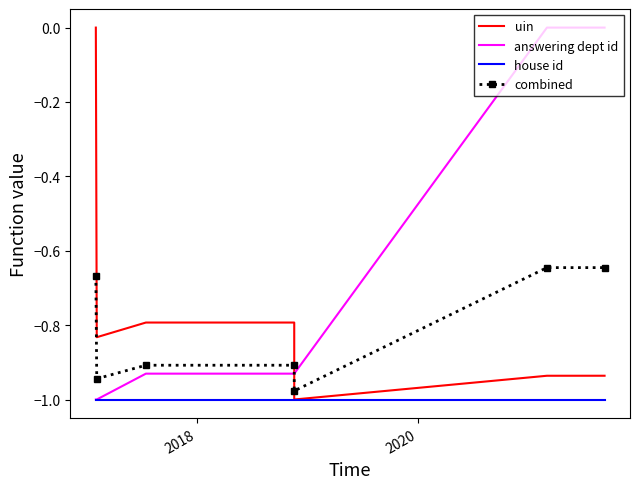

The answering dept id series shows -0.5 at 6. True or false?

False